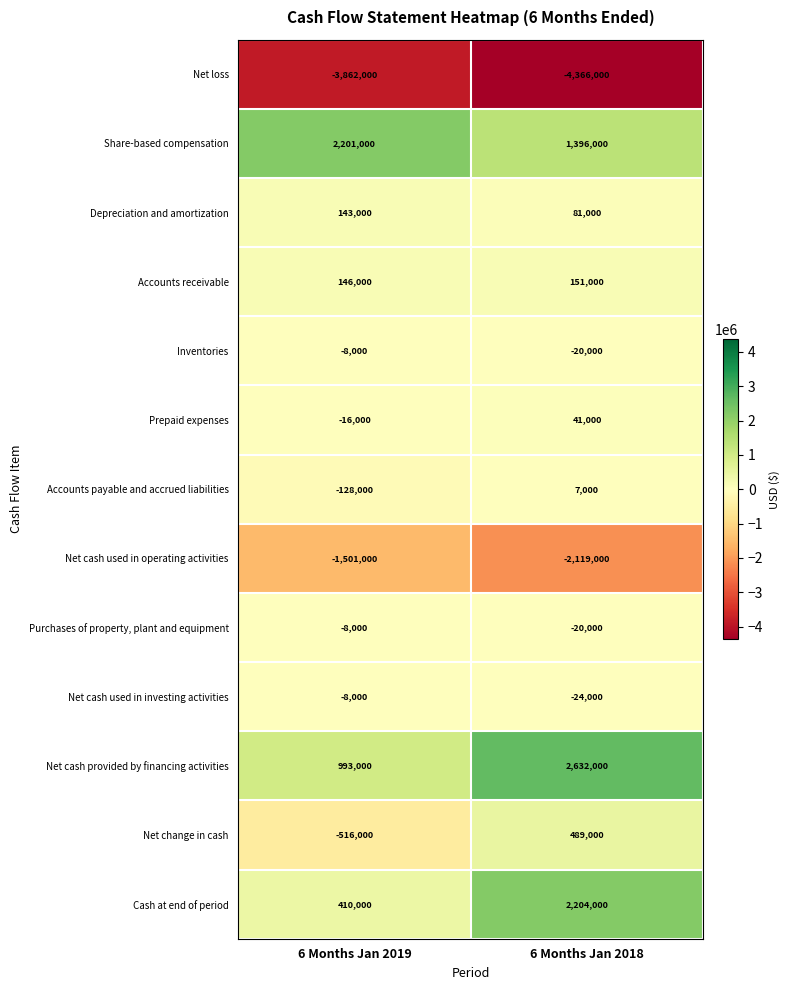

Rank the categories by Share-based compensation value from highest to lowest.

6 Months Jan 2019, 6 Months Jan 2018